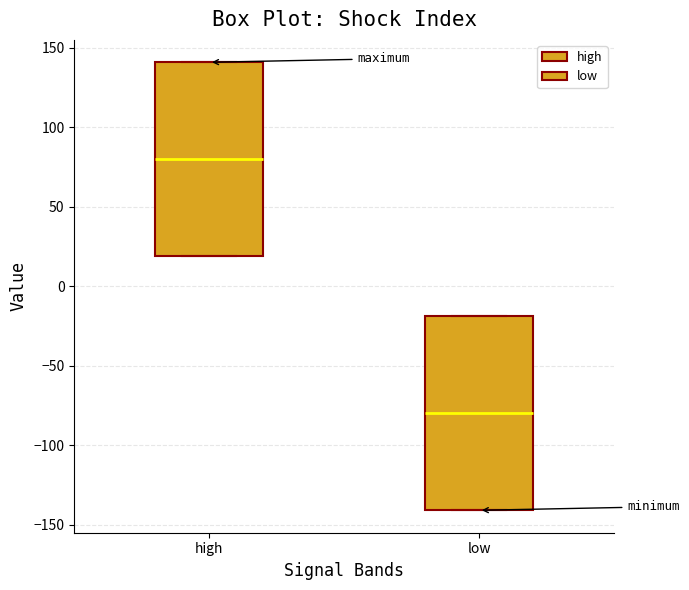

Where is the lower edge of the box for low on the y-axis? The values are not printed on the chart, so give them approximately, as read against the axis.

-140